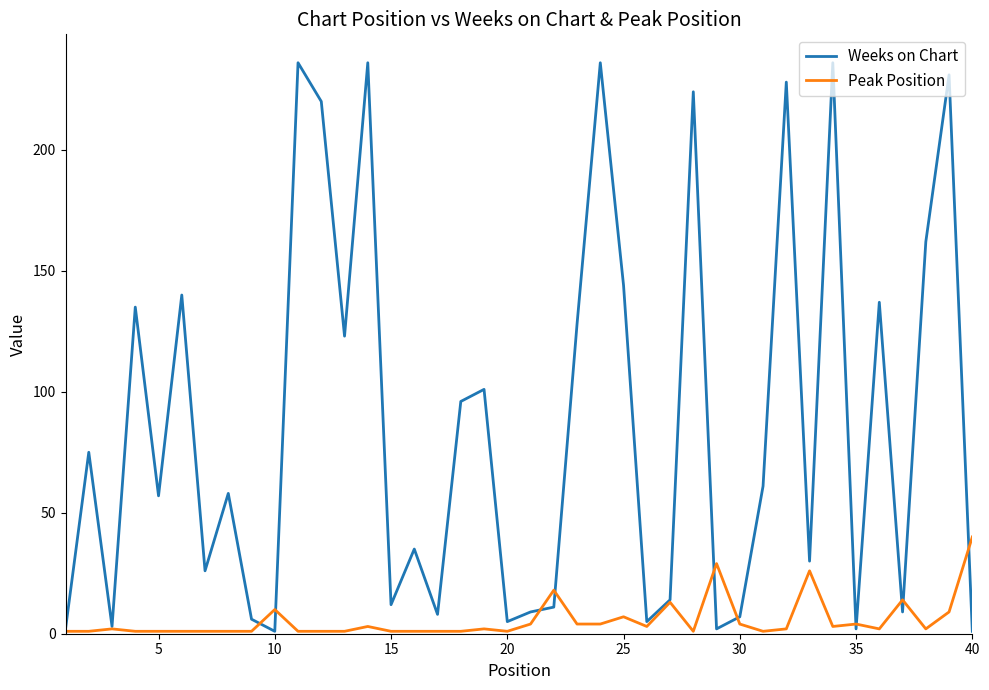

Which series has the largest total across all categories?

Weeks on Chart